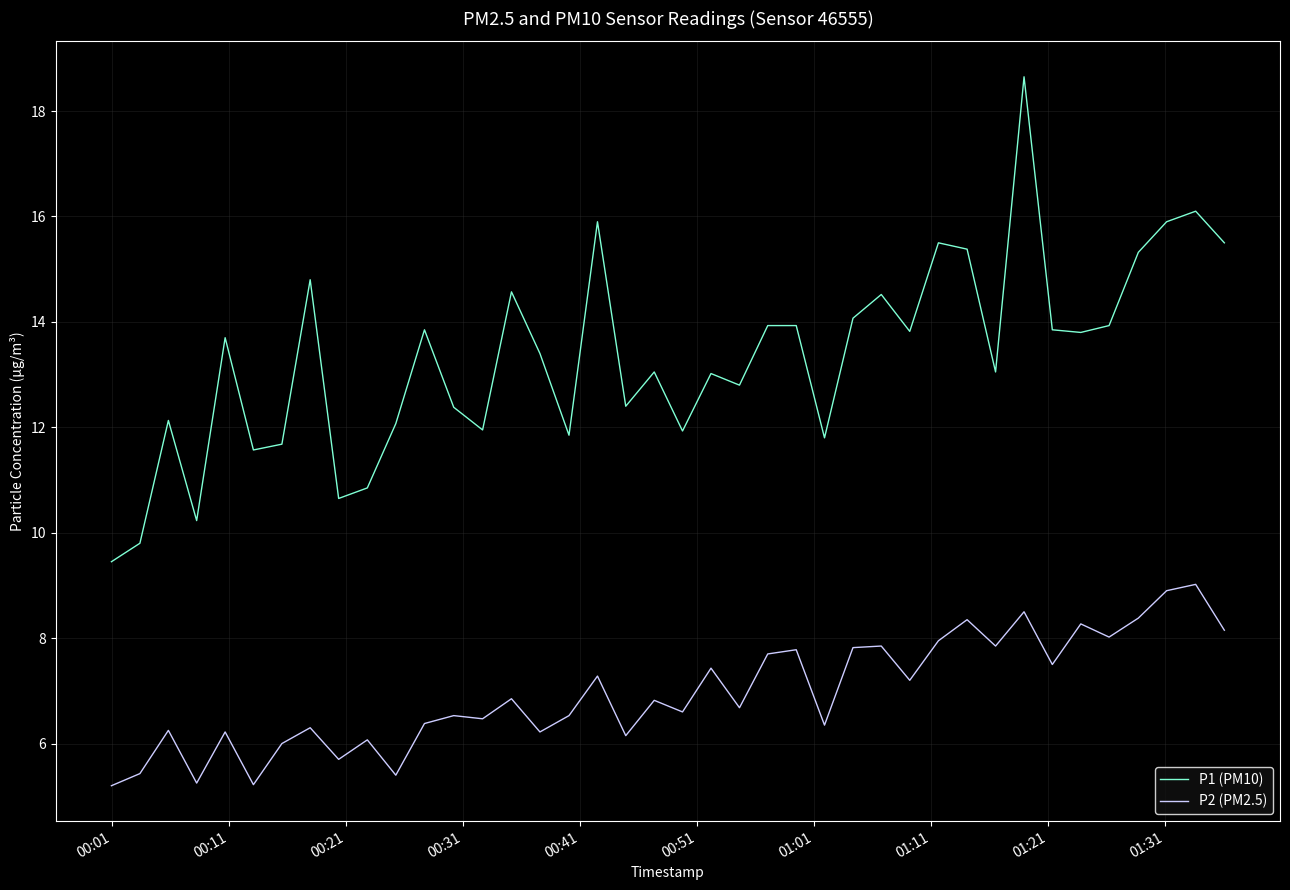

Rank the series by their maximum value, from lowest to highest.

P2 (PM2.5), P1 (PM10)